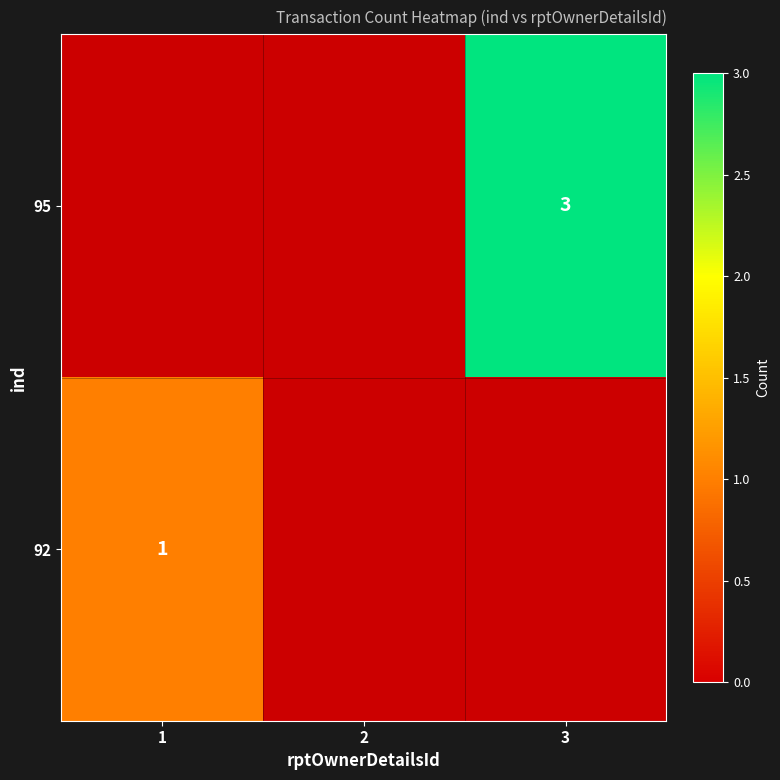

Is it true that 95 equals 3 at 3?

True